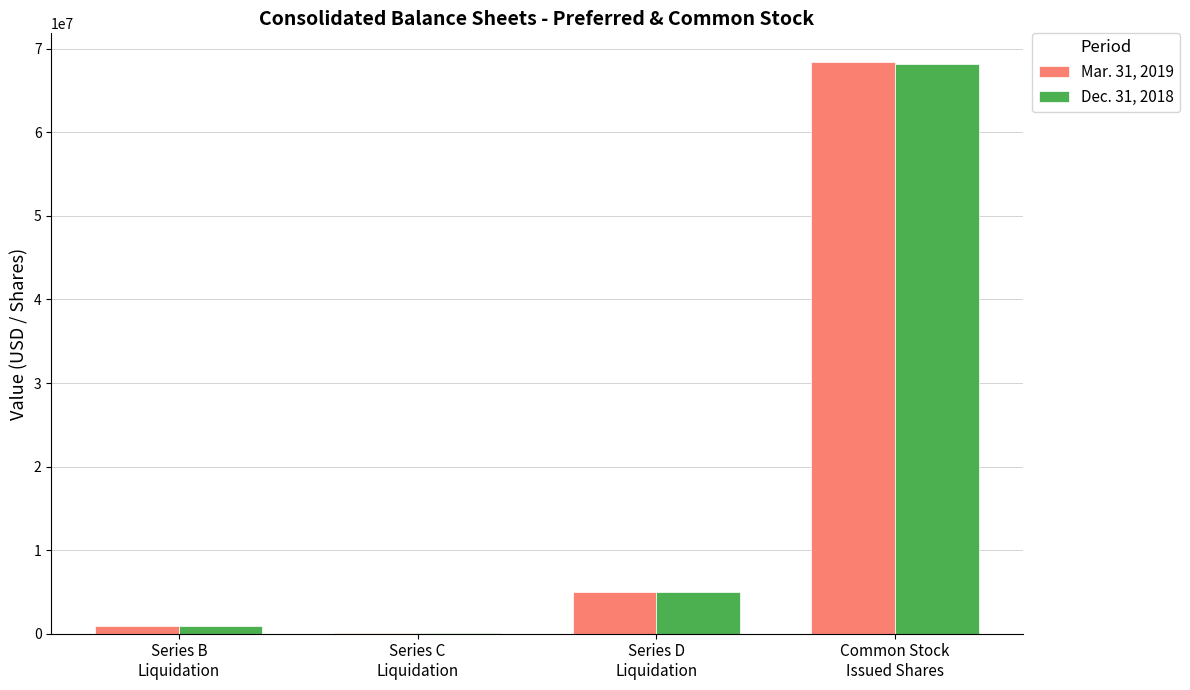

How many groups of bars are there?

4